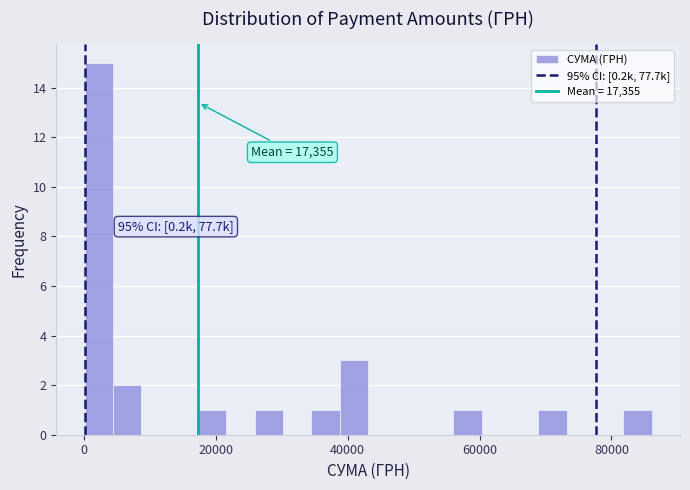

Read against the x-axis, roughly where is the centre of the tallest bar?

2000